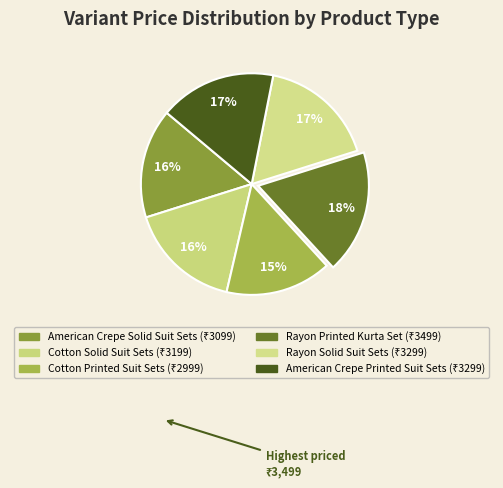

What percentage is the American Crepe Solid Suit Sets slice, to the nearest percent?

16%